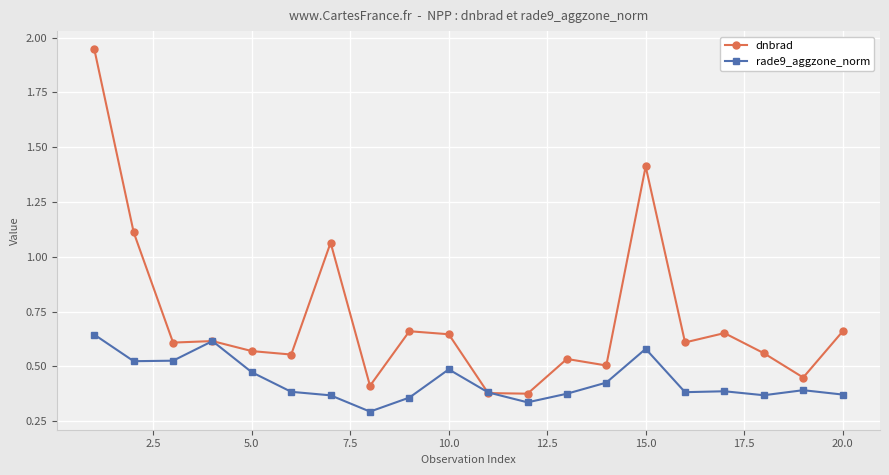

How many rade9_aggzone_norm values are between 0 and 1?

20